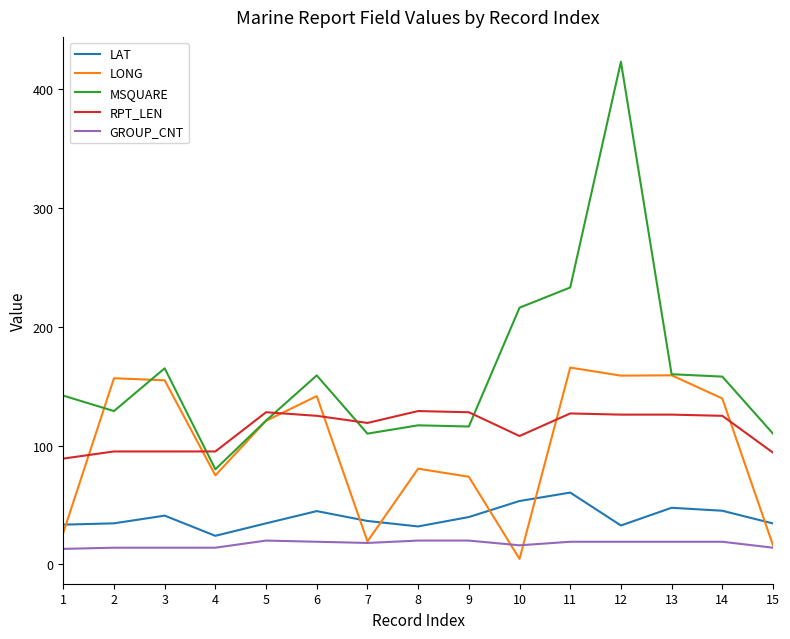

What is the difference between the second highest and minimum values in the MSQUARE series?

153.0